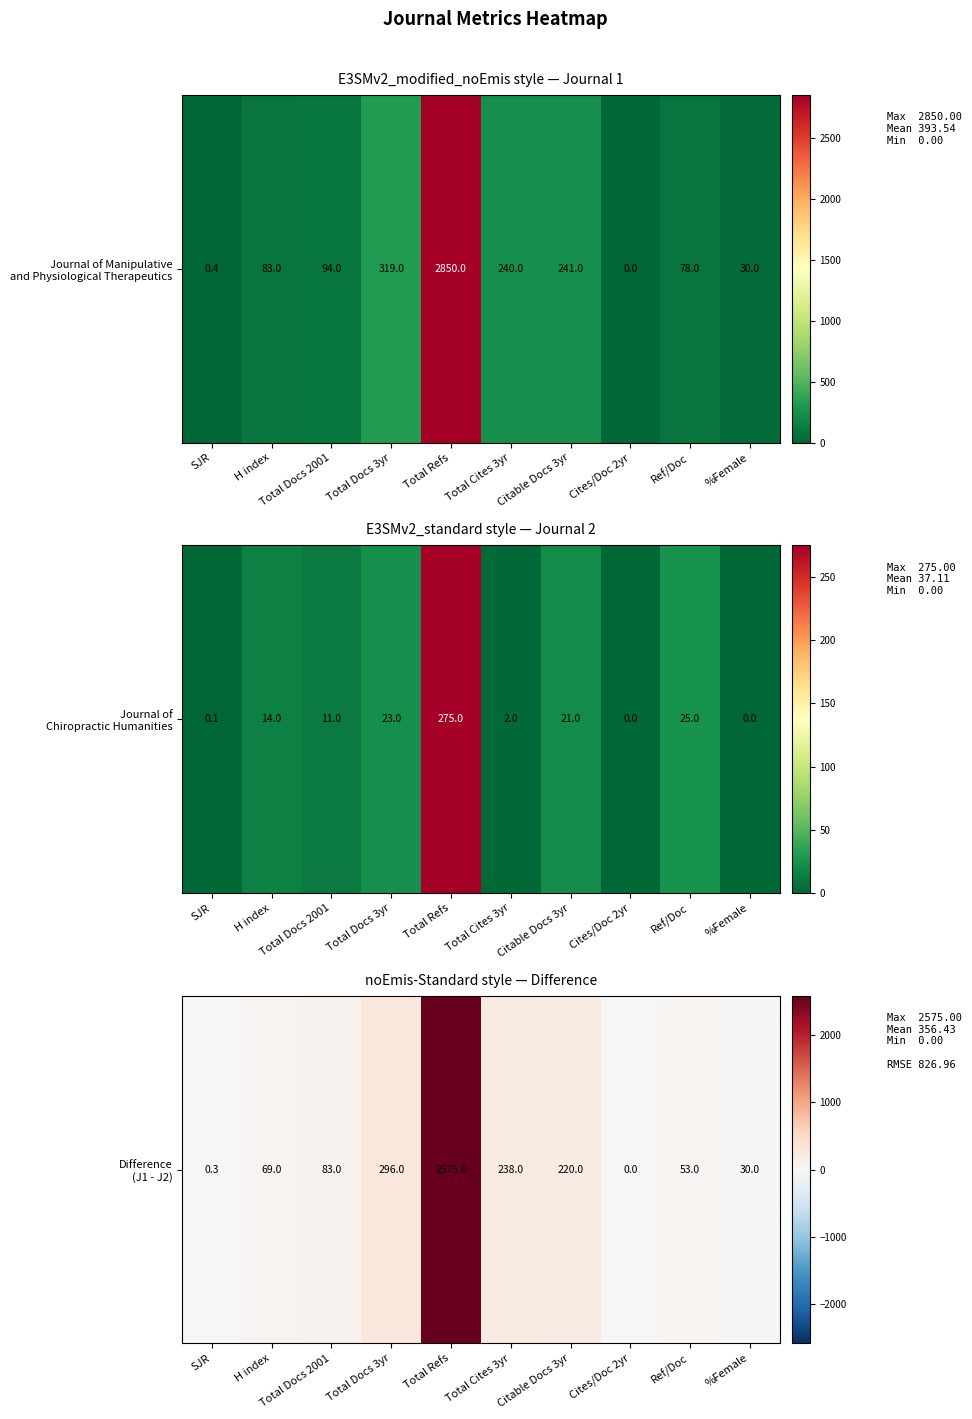

At which label is the value closest to 1287?

Total Docs 3yr